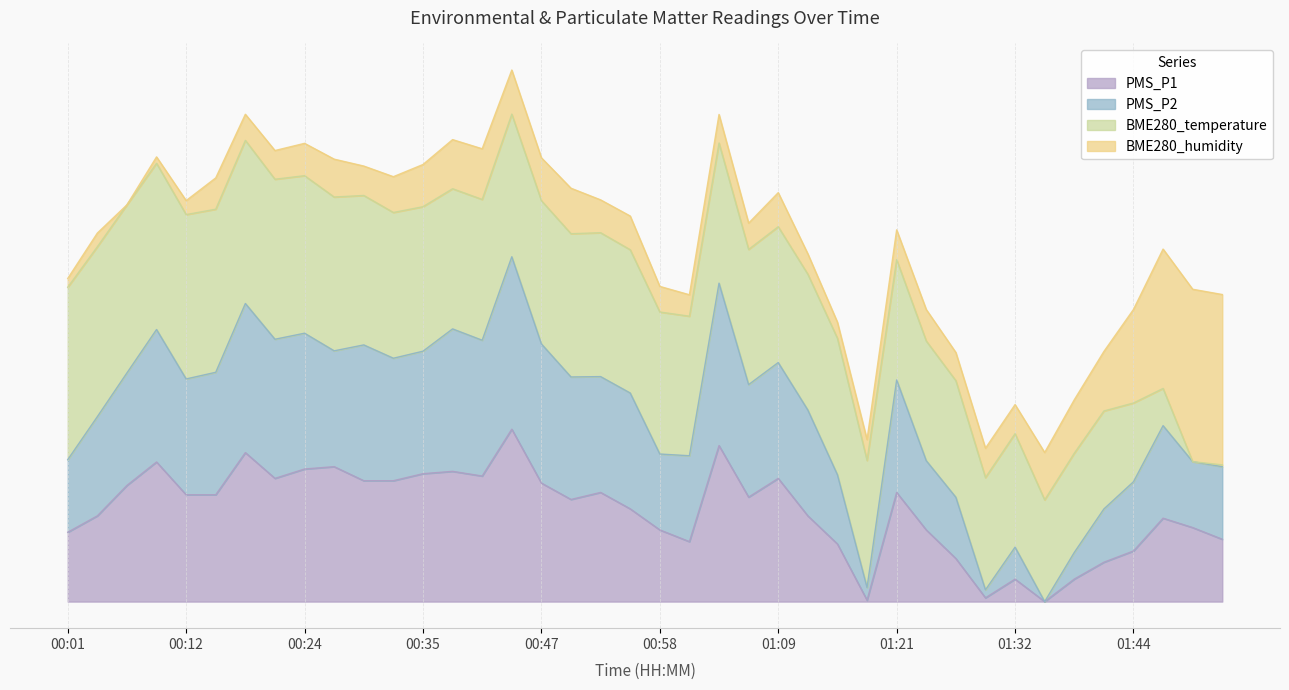

What is the value of the PMS_P2 point at the 12th from the left?

1.4